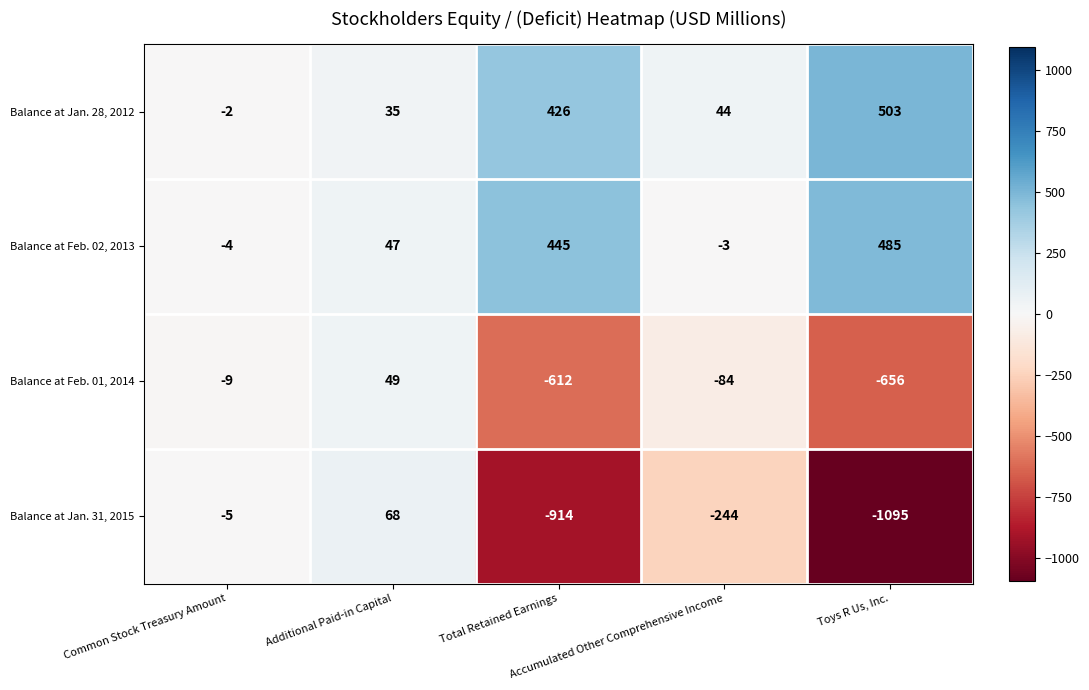

What is the minimum value shown in the chart?

-1095